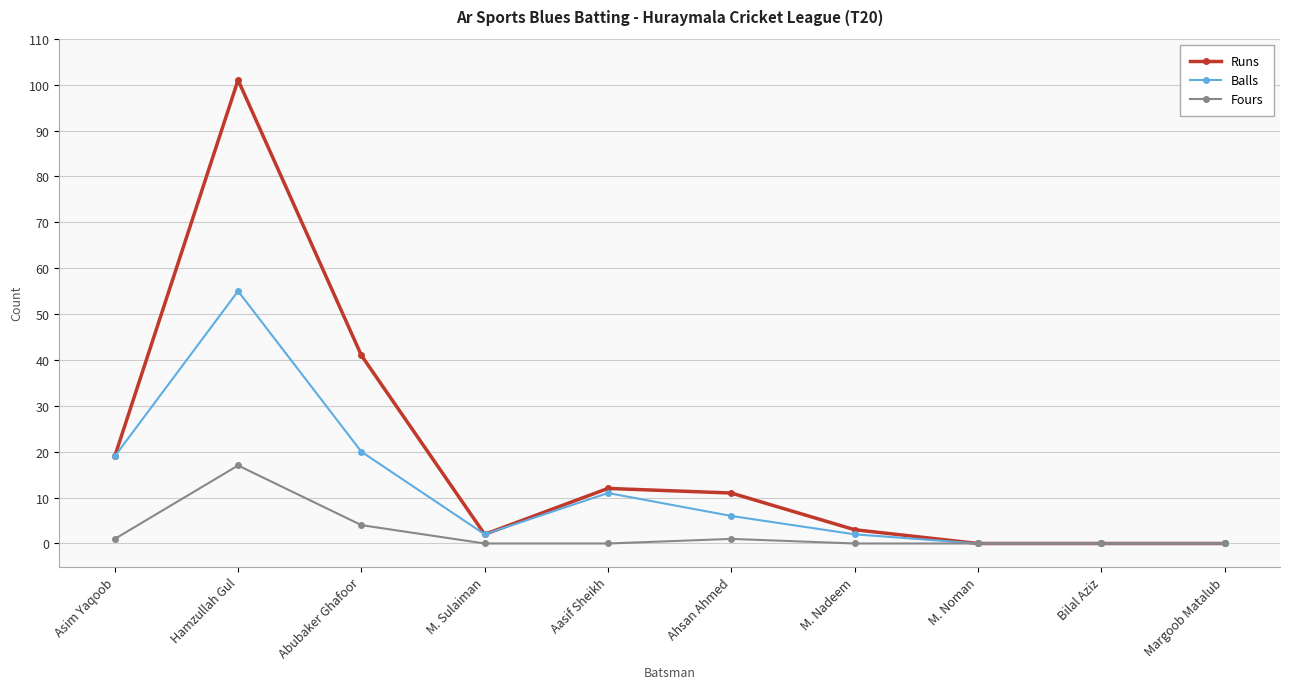

At which category does Runs reach its first local valley?

M. Sulaiman